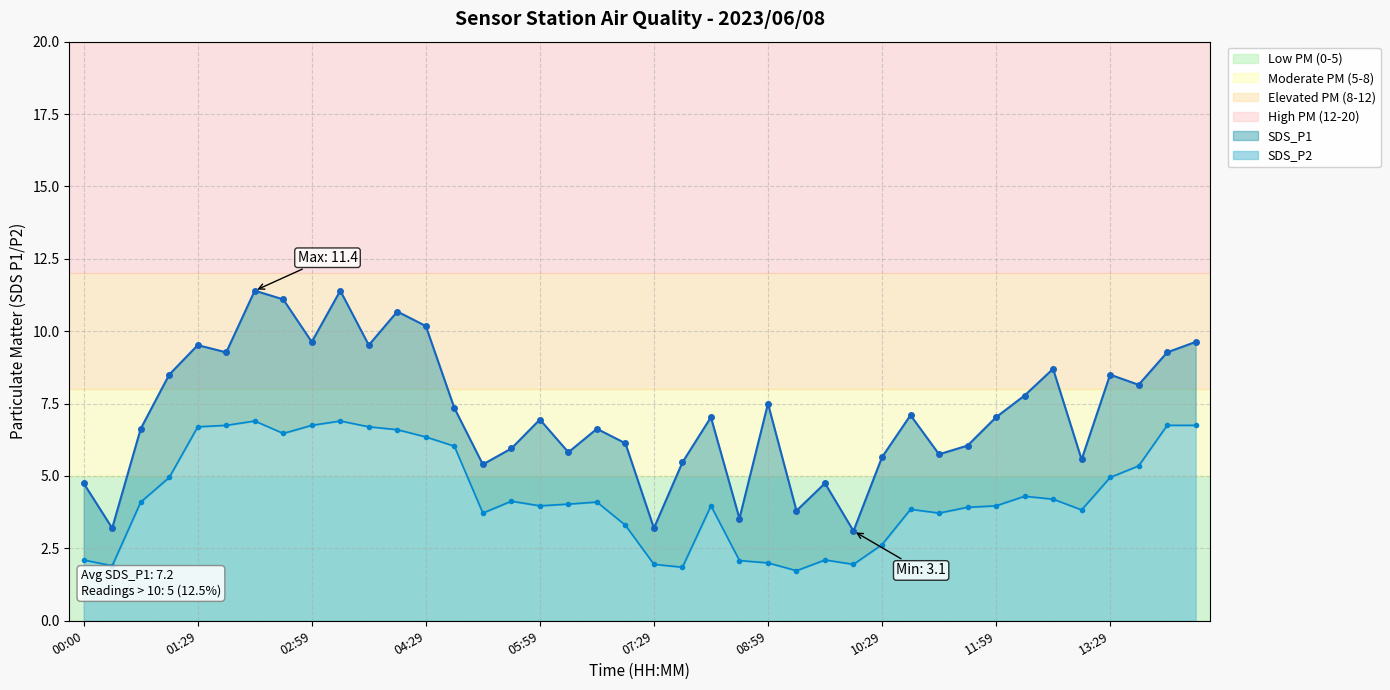

How many distinct data groups are displayed?

2